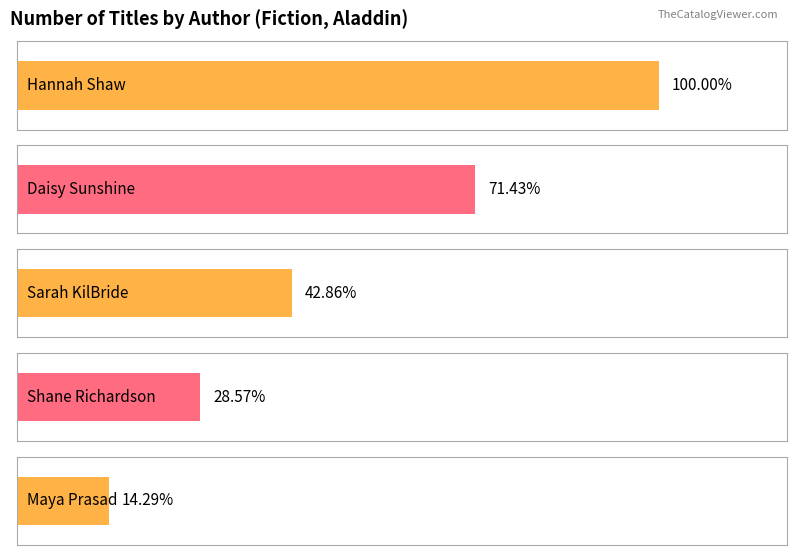

What is the change in value from Hannah Shaw to Shane Richardson?

-5